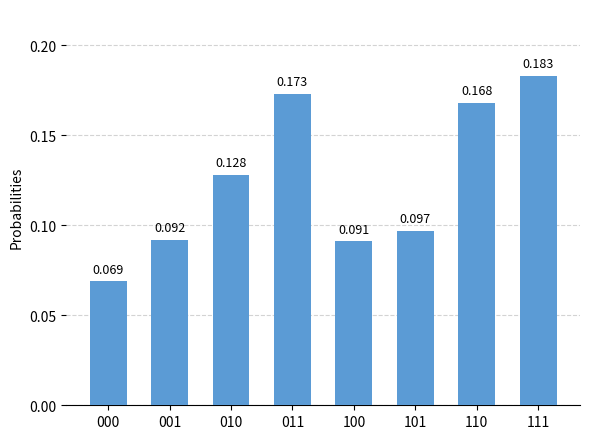

Does the chart contain any negative values?

No